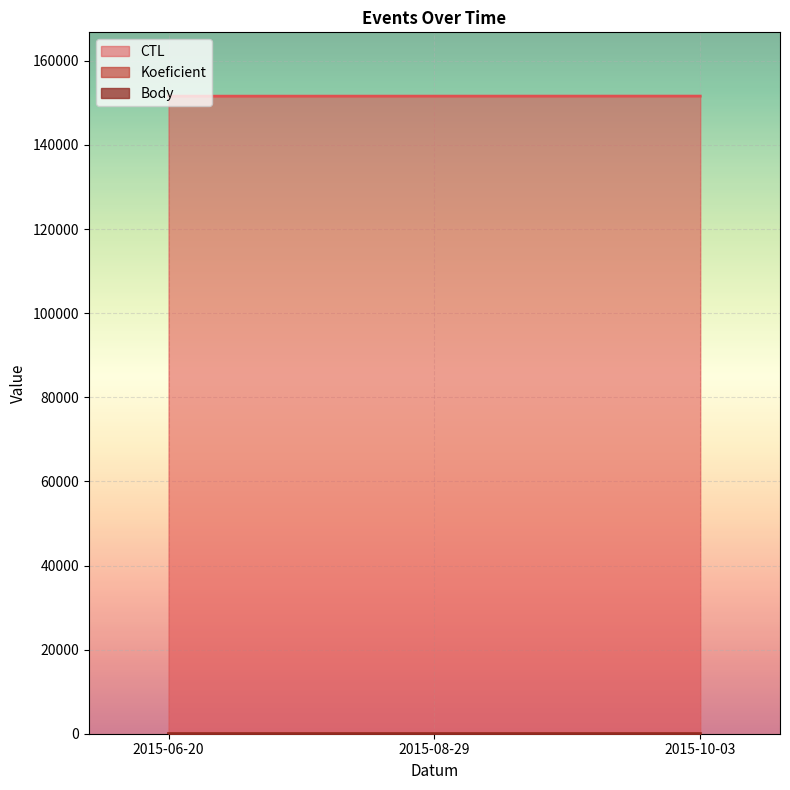

Is it true that Body equals 10.3 at 2015-10-03?

False